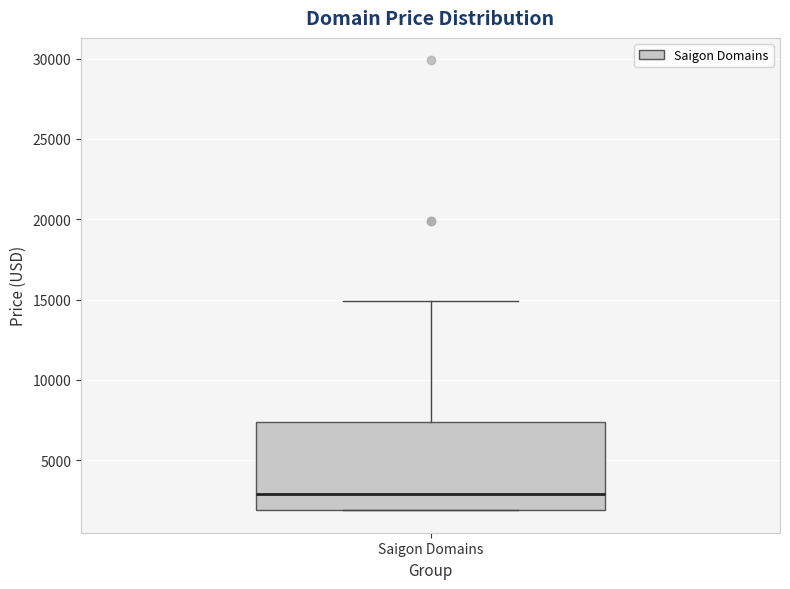

Read this box plot against the y-axis: the position of the median line, the range covered by the box, and the ends of both whiskers. The values are not printed on the chart, so give them approximately, as read against the axis.

median 3000, box 2000 to 7500, whiskers 2000 to 15000